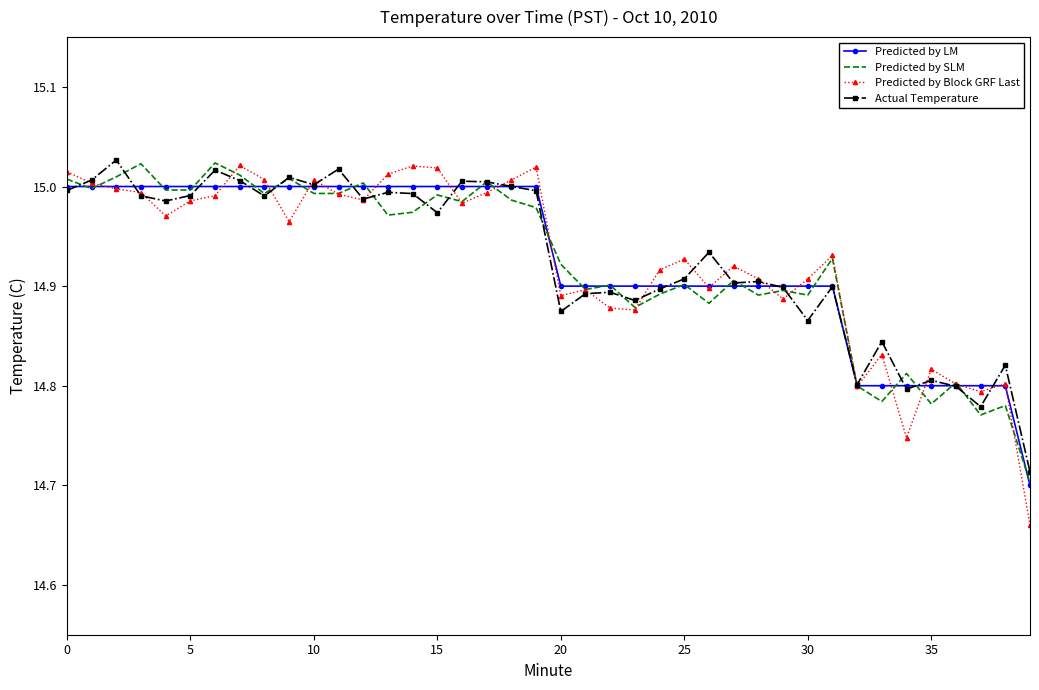

Which series has the widest spread of values?

Predicted by Block GRF Last